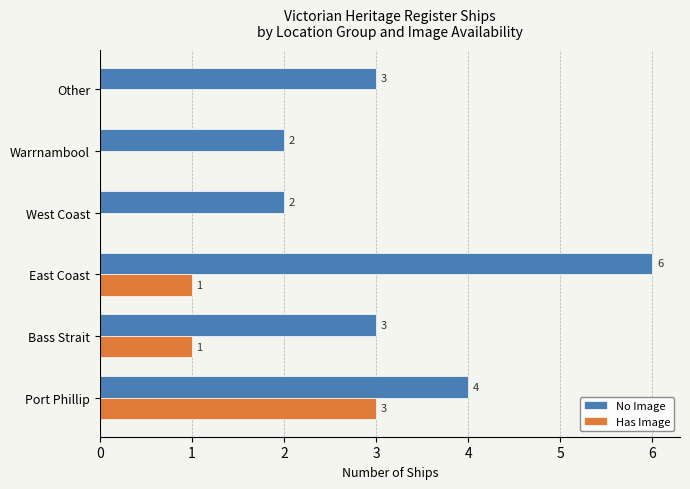

What is the sum of all No Image values?

20